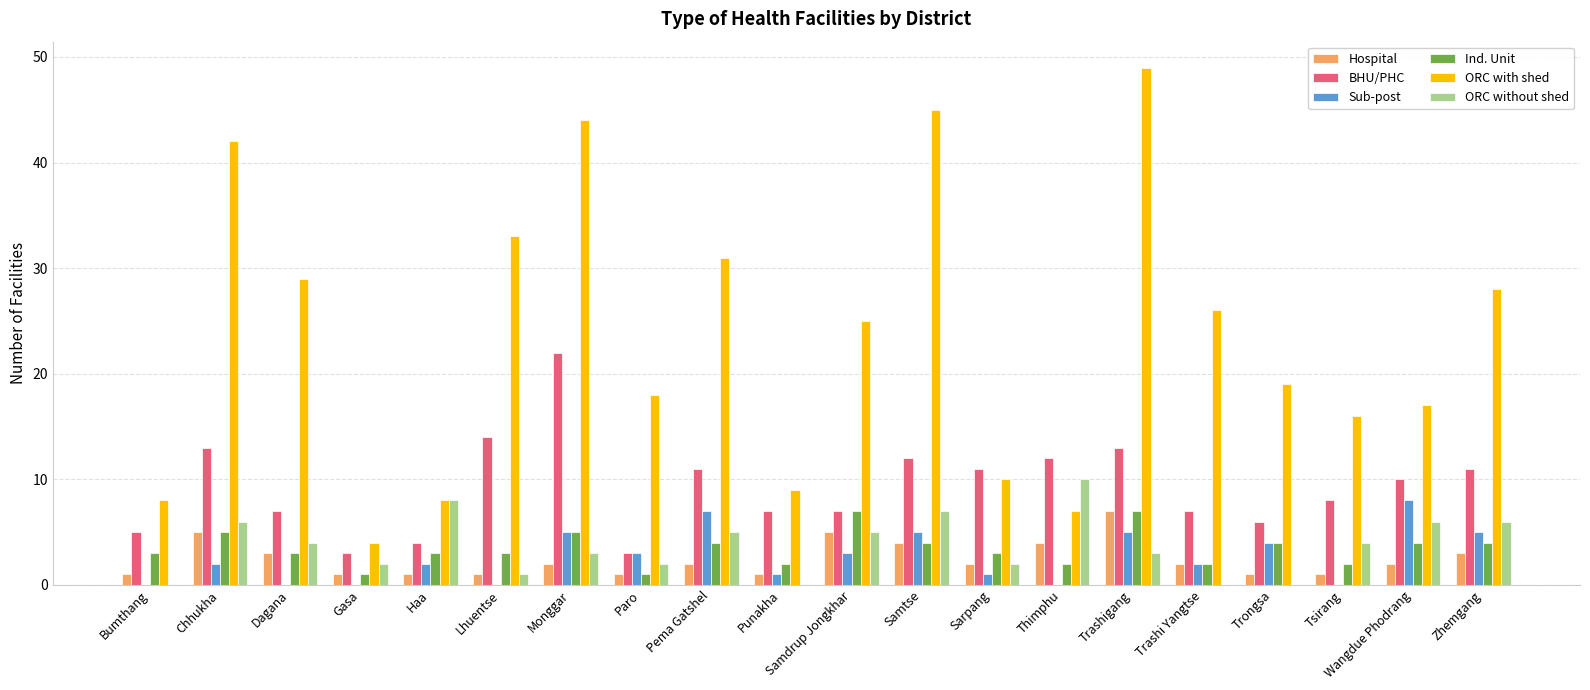

How many series are shown in this chart?

6